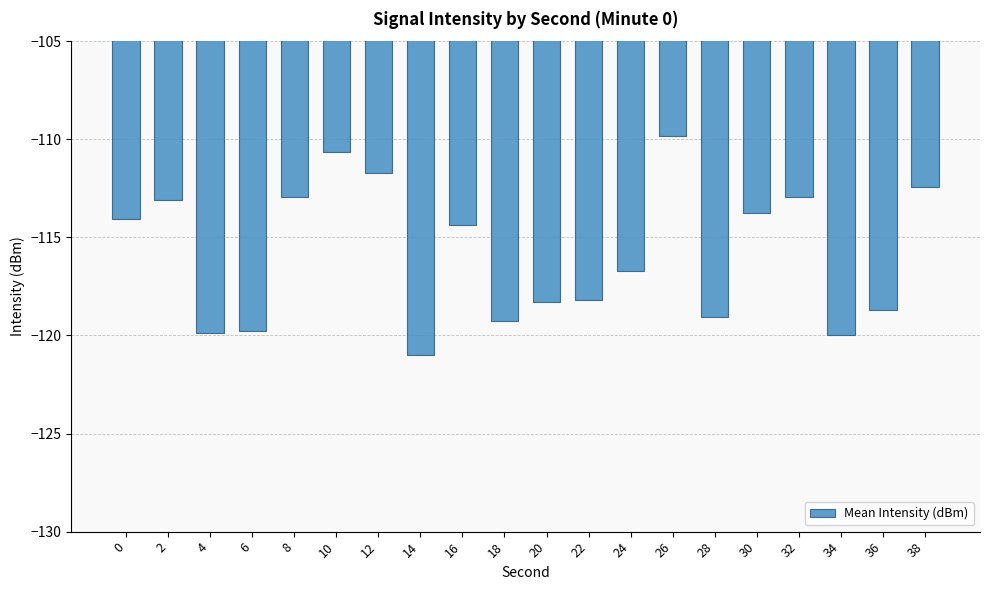

What is the value of the 5th bar from the left?

-112.9